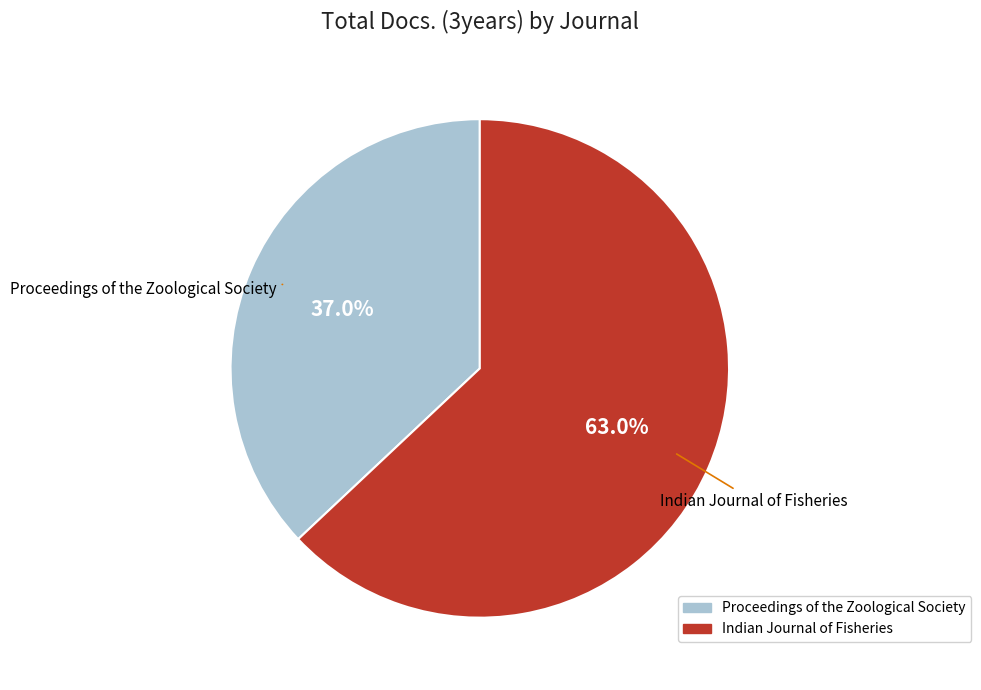

Does Proceedings of the Zoological Society represent more than half of the total?

No